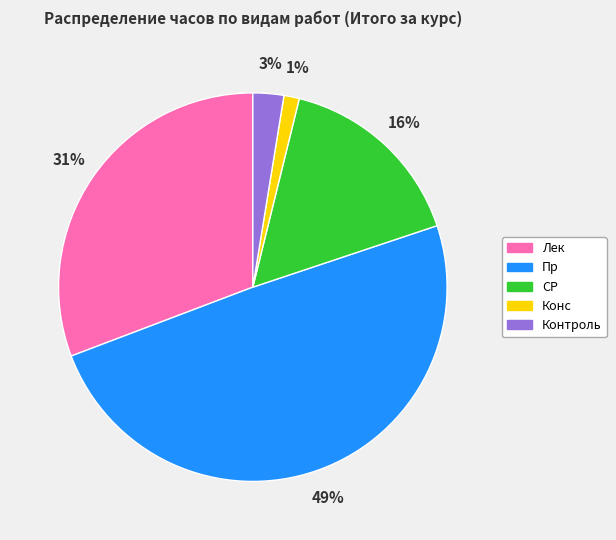

Which category has the smallest portion of the pie?

Конс